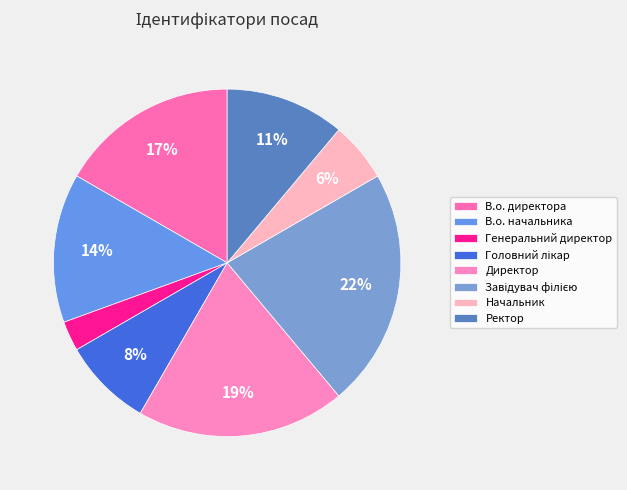

Is there any slice that represents more than half of the pie?

No